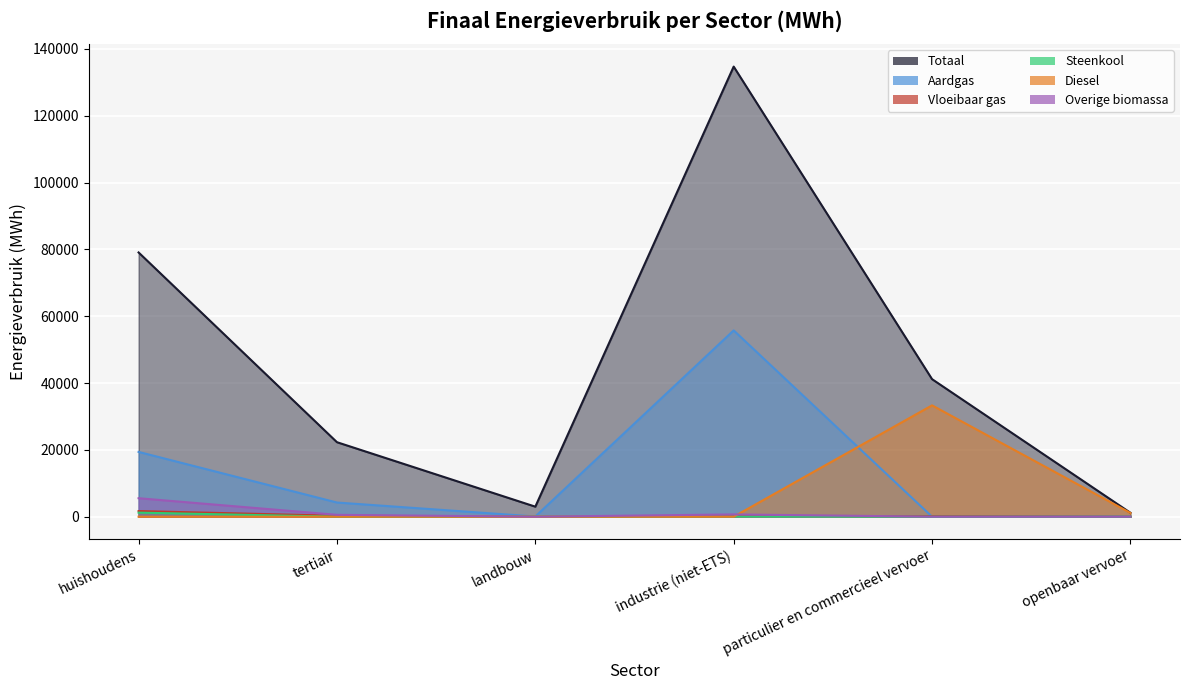

At how many categories does at least one series exceed 3841?

4